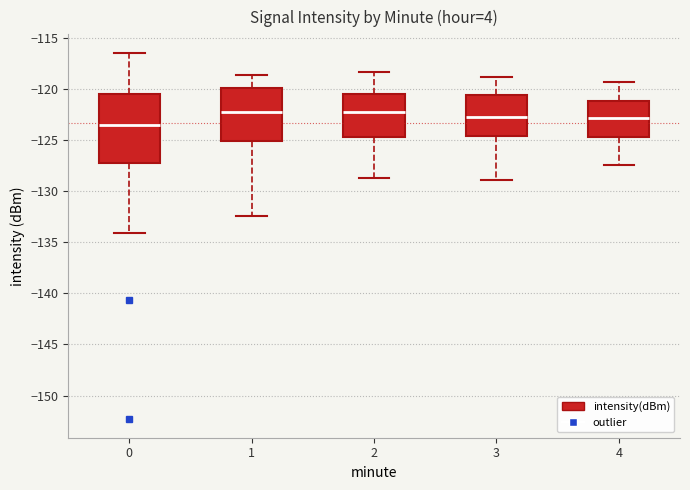

Where does the lower whisker of the box at x = 1 end on the y-axis? The values are not printed on the chart, so give them approximately, as read against the axis.

-132.5